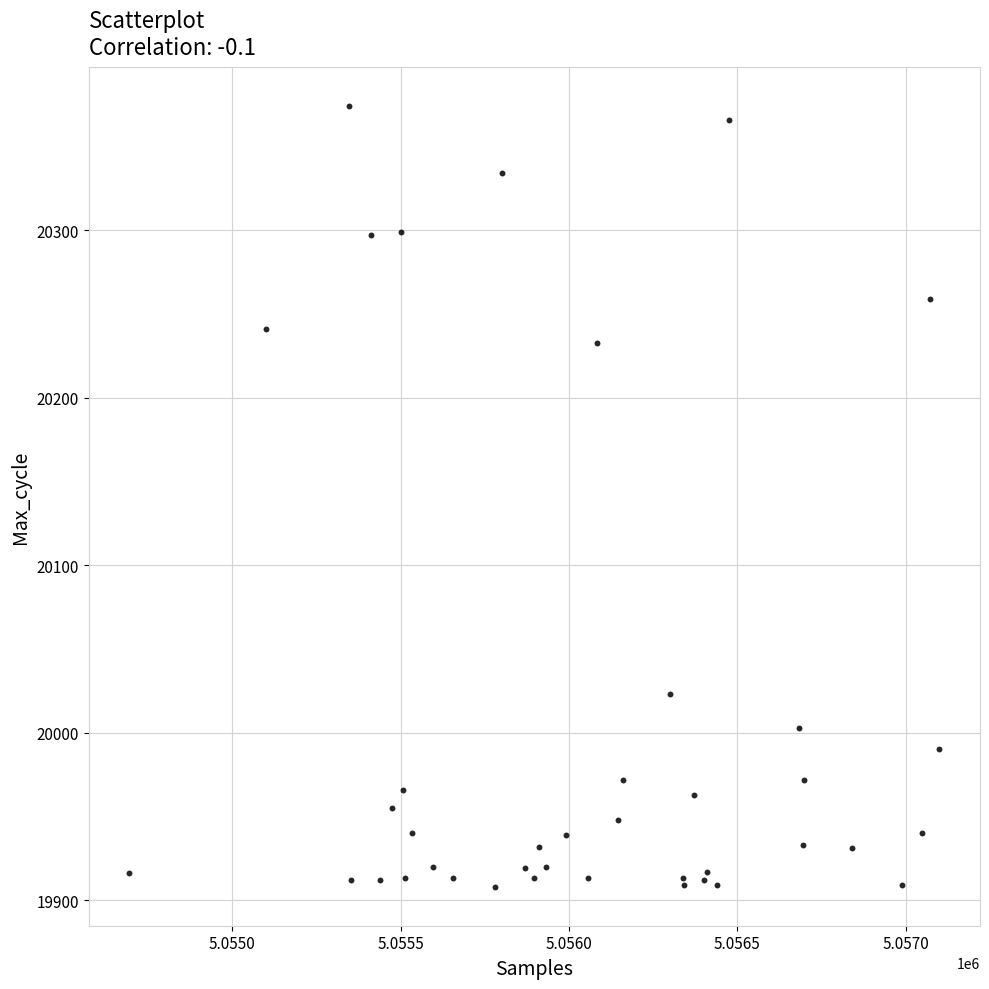

What Y value in the scatter plot is closest to 20141?

20233